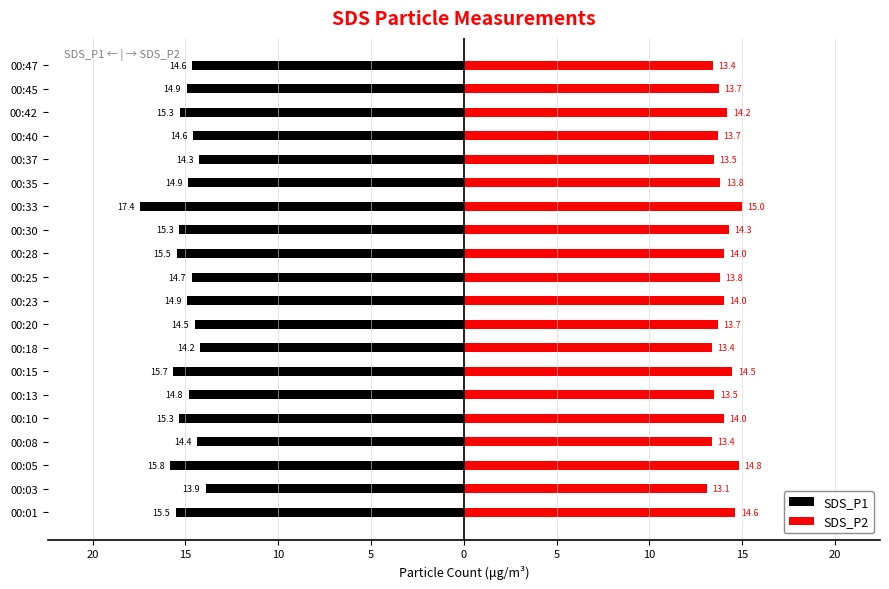

What is the total value across all series at 20?

-0.9